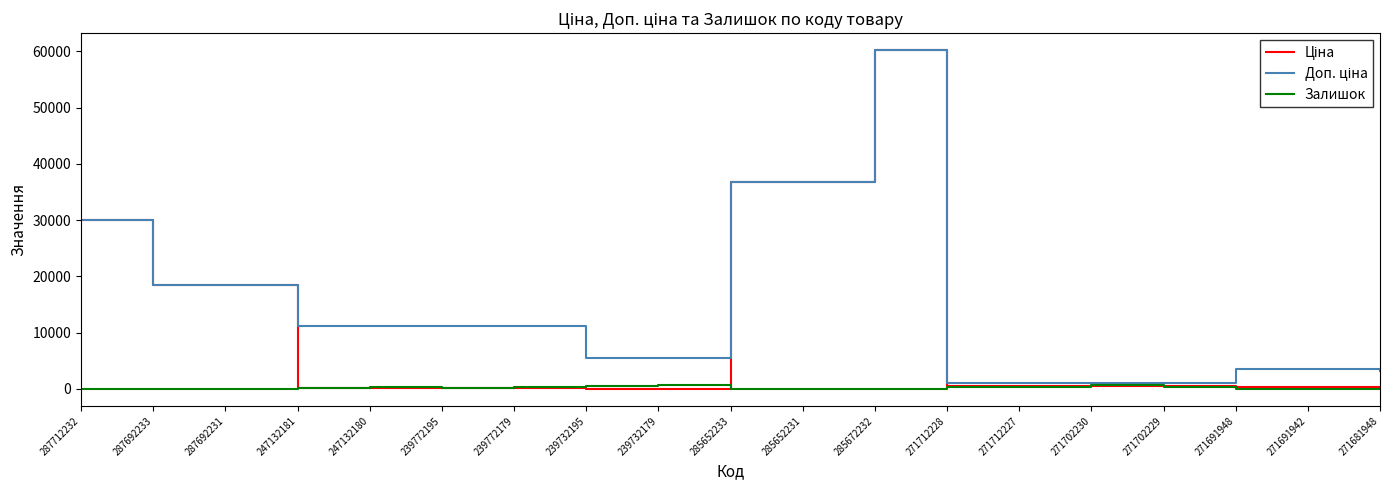

At which category is the sum across all series the highest?

285672232